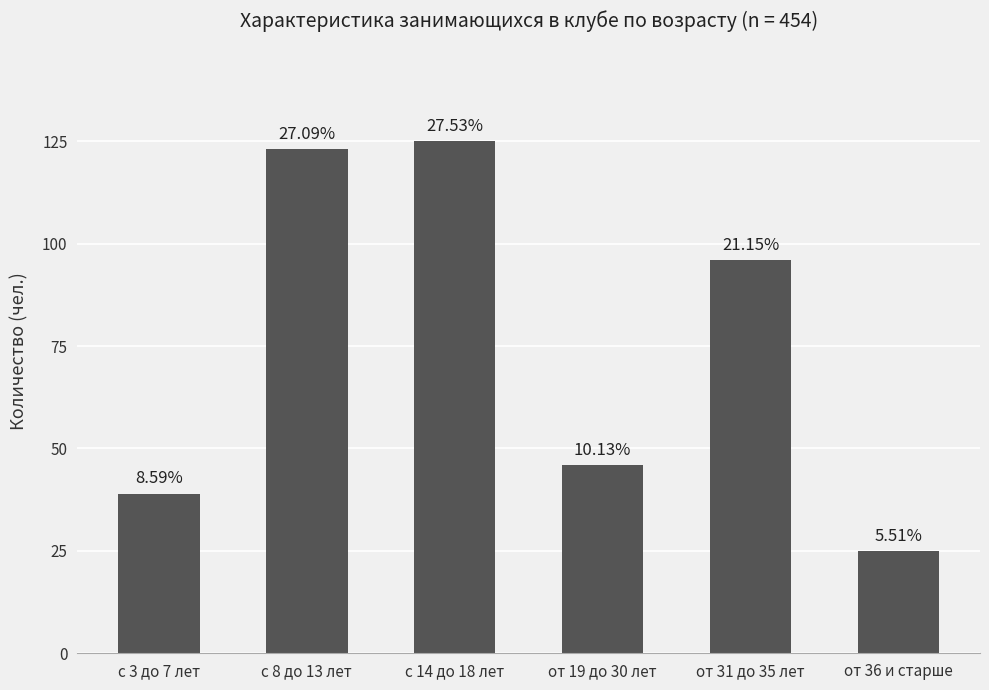

Reading left to right, transcribe all the data shown in this chart.

с 3 до 7 лет=39	с 8 до 13 лет=123	с 14 до 18 лет=125	от 19 до 30 лет=46	от 31 до 35 лет=96	от 36 и старше=25